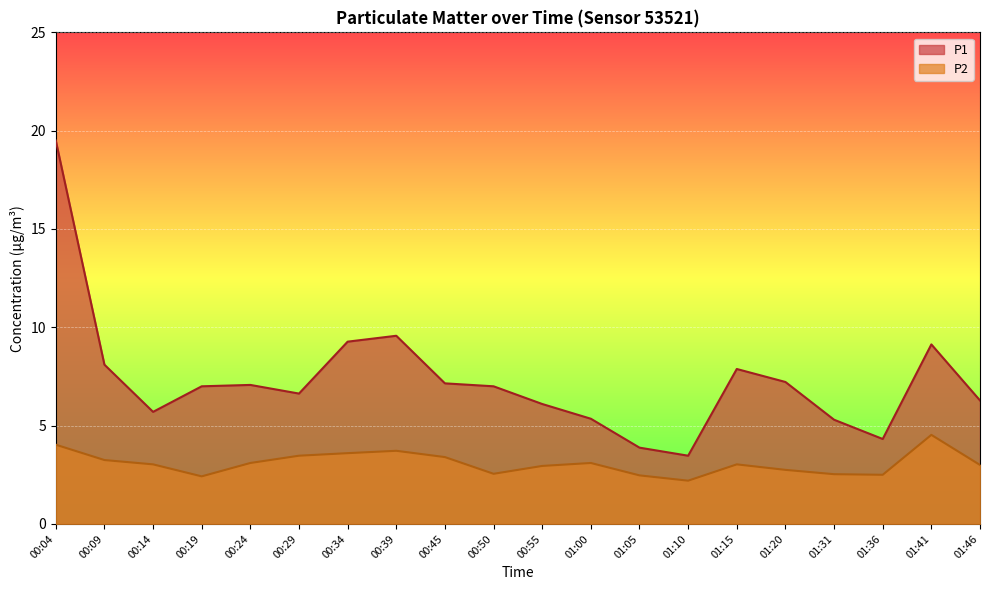

Which series changed the most between 00:45 and 01:10?

P1